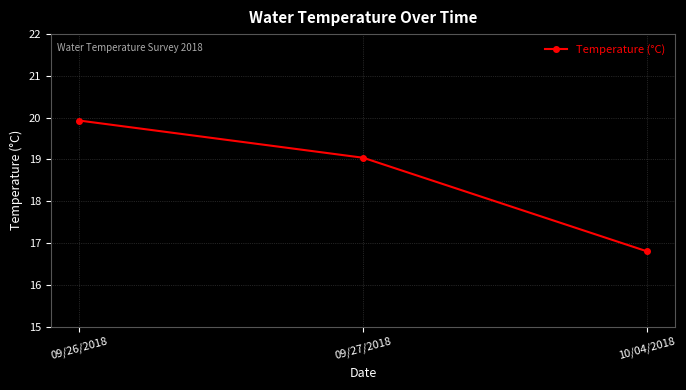

Which label corresponds to the largest value in the chart?

09/26/2018